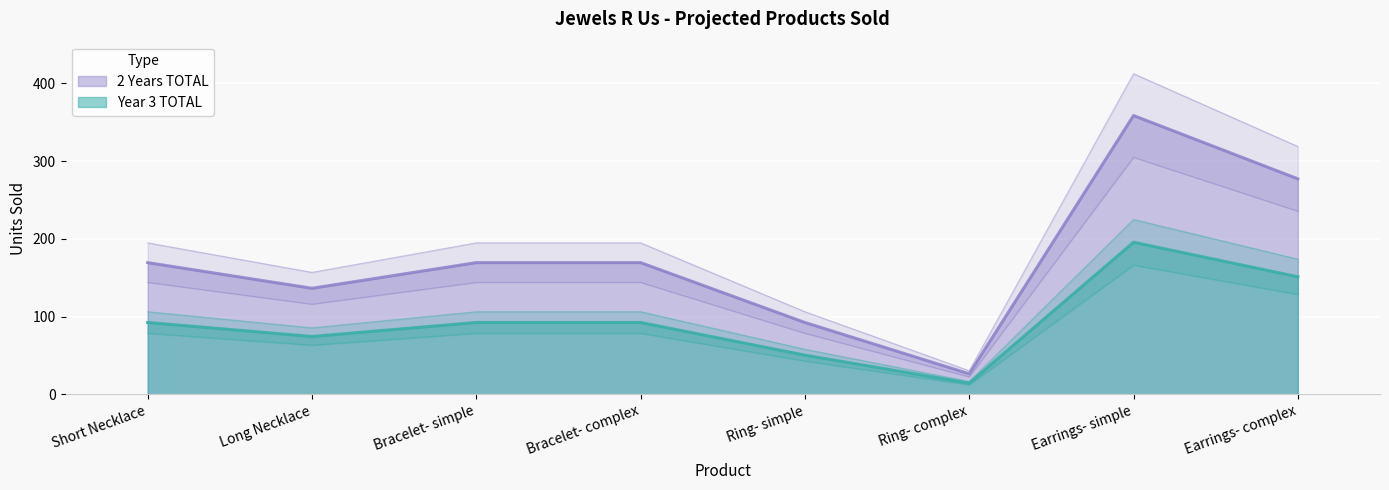

Reading left to right, list all the values displayed in this chart.

Year 3 TOTAL: 92.4	74.4	92.4	92.4	50.4	14.4	195.6	151.2
2 Years TOTAL: 169.4	136.4	169.4	169.4	92.4	26.4	358.6	277.2